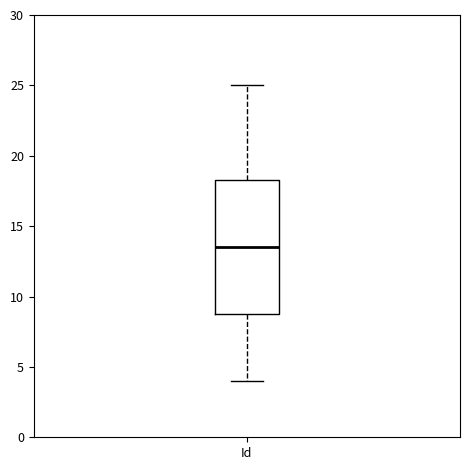

Read this box plot against the y-axis: the position of the median line, the range covered by the box, and the ends of both whiskers. The values are not printed on the chart, so give them approximately, as read against the axis.

median 13.5, box 9.0 to 18.5, whiskers 4.0 to 25.0